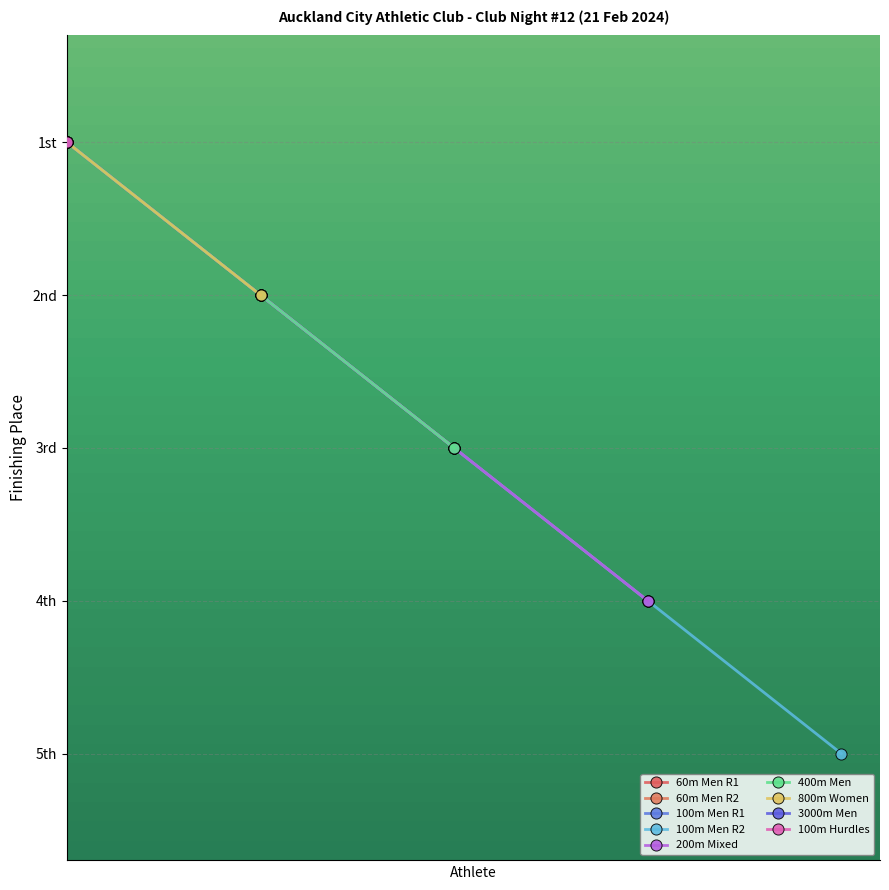

Count the number of values greater than 2.

11